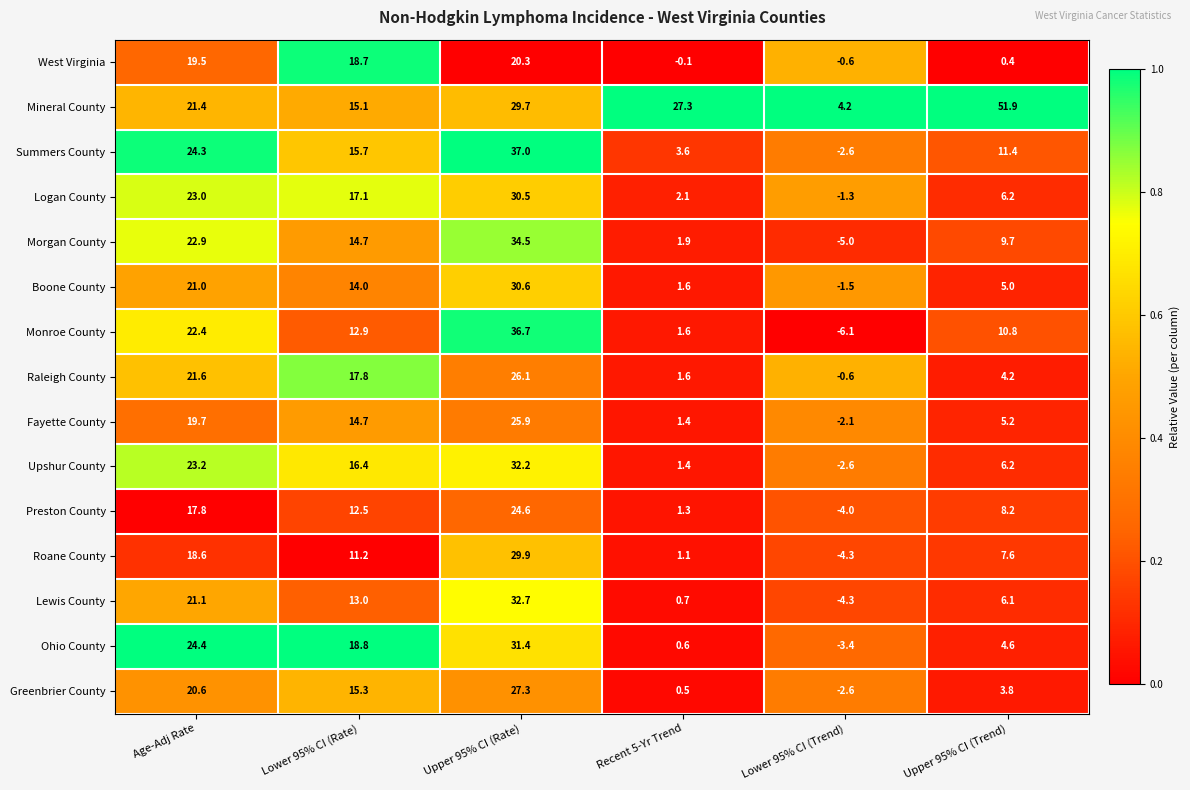

What is the difference between the highest and lowest values at Age-Adj Rate?

6.6